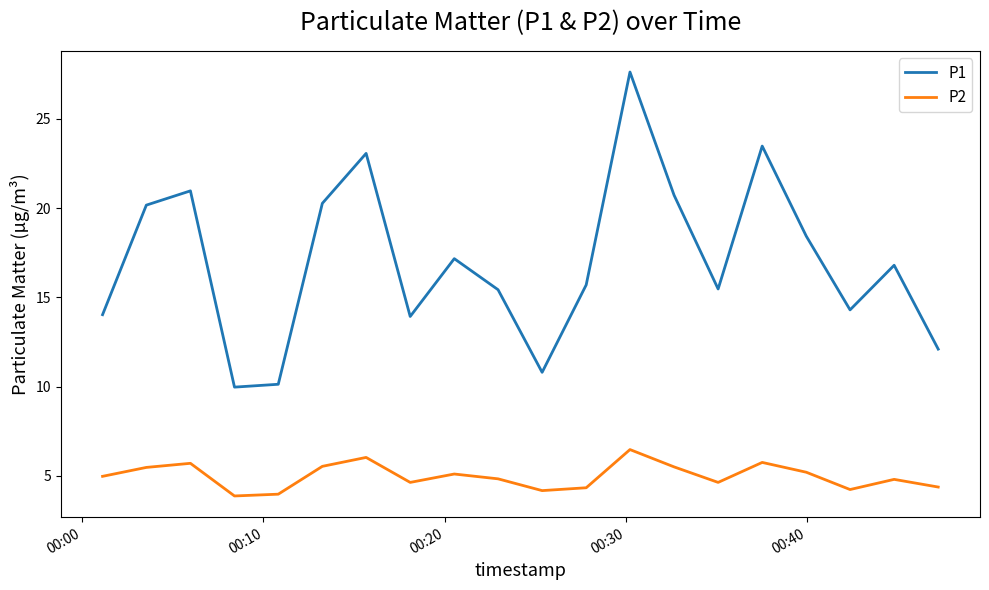

What is the difference between the second highest and second lowest values in the P2 series?

2.1